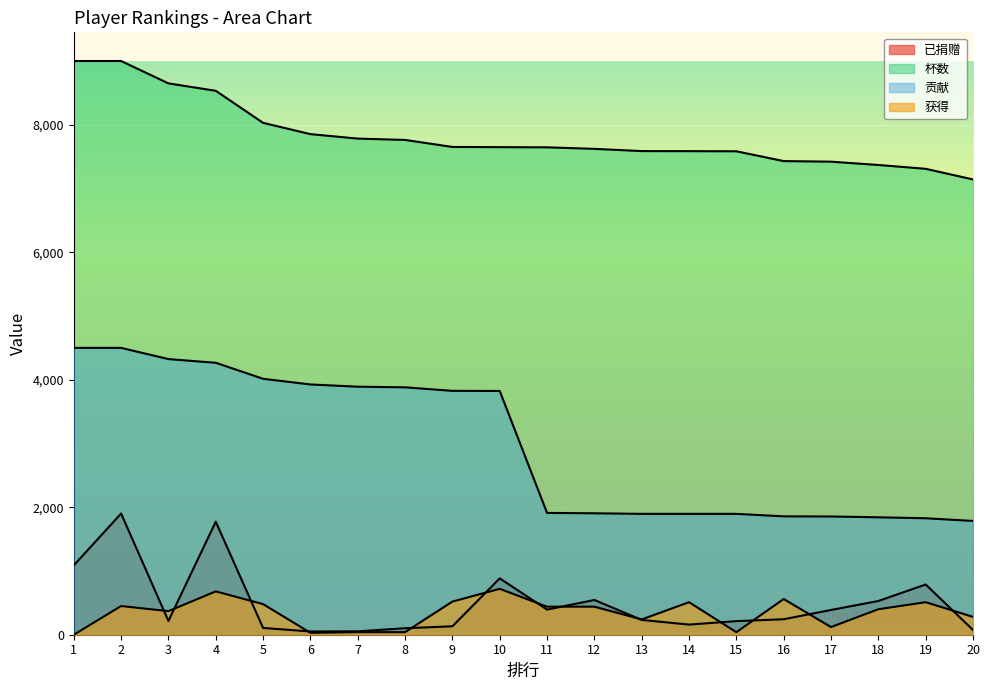

True or false: 已捐赠 and 获得 cross at least once.

True